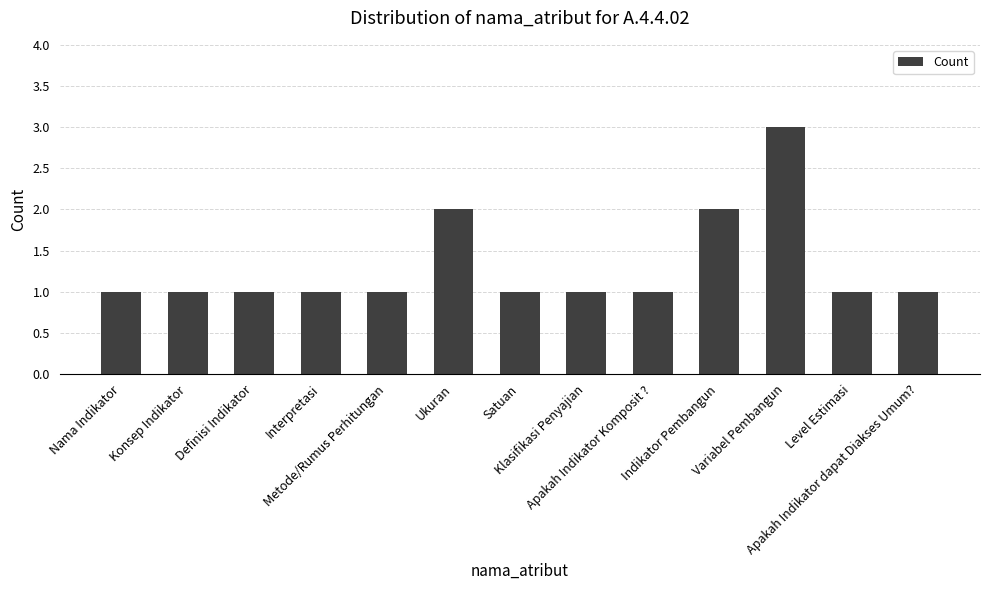

What is the value of the 8th bar from the left?

1